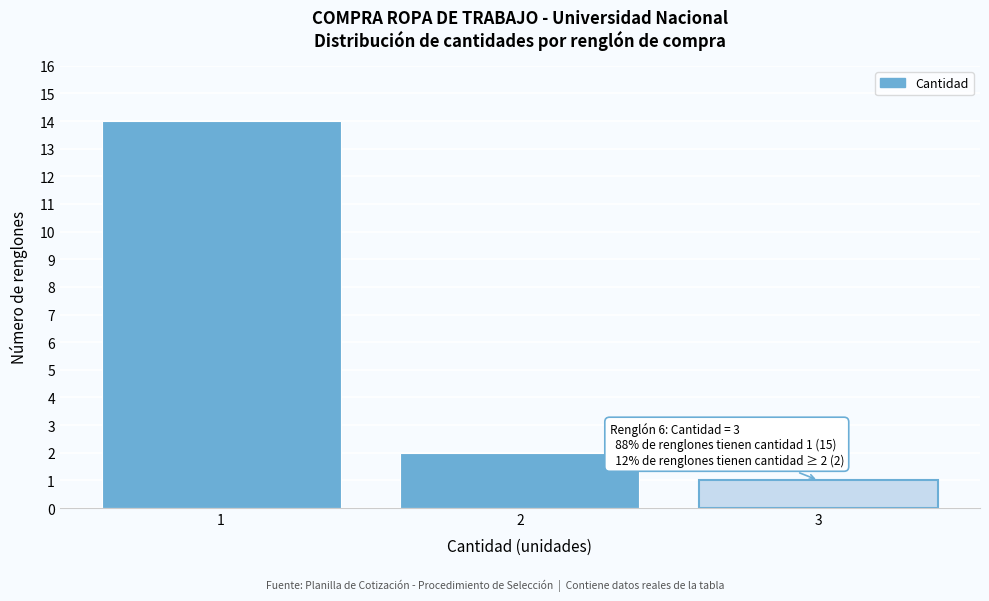

Reading left to right, transcribe all the data shown in this chart.

1=14	2=2	3=1